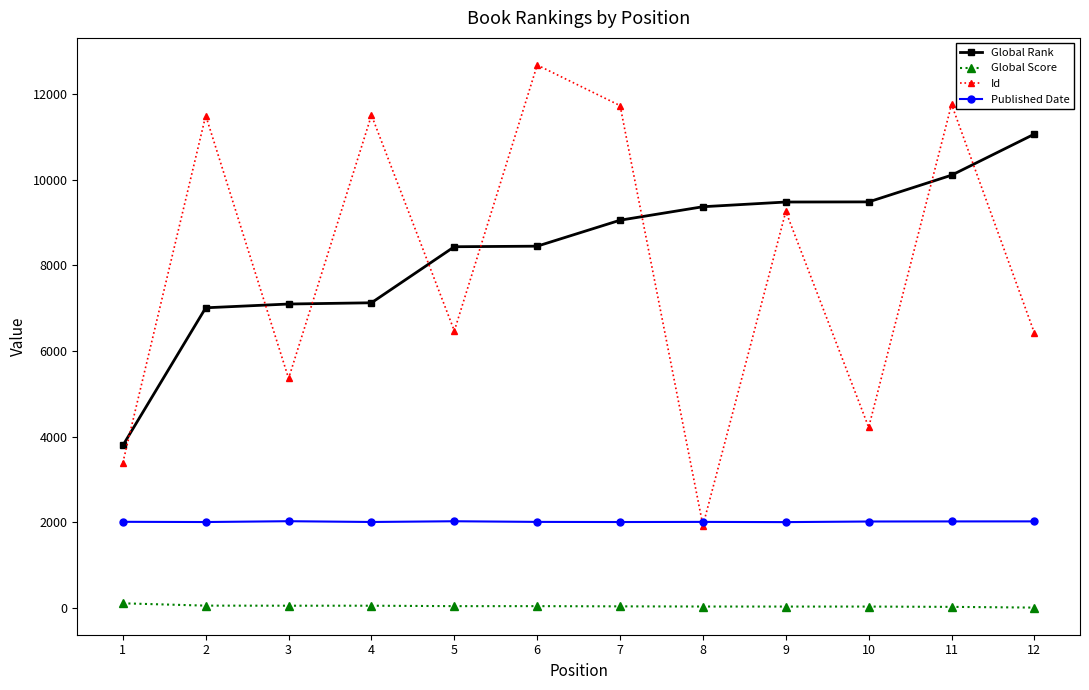

What is the value of the Published Date point at the 4th from the left?

2003